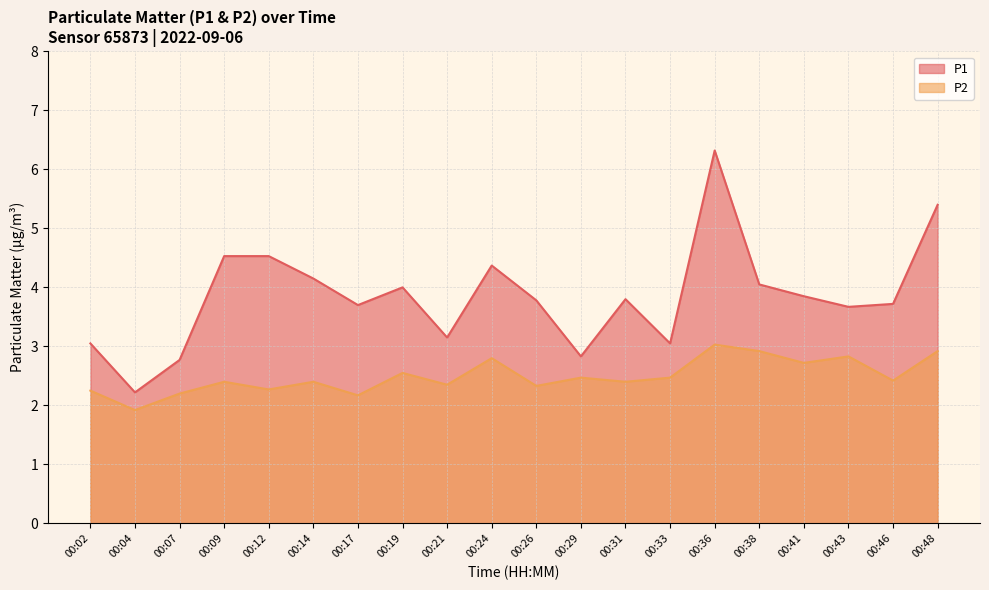

At which category is the sum across all series the highest?

00:36